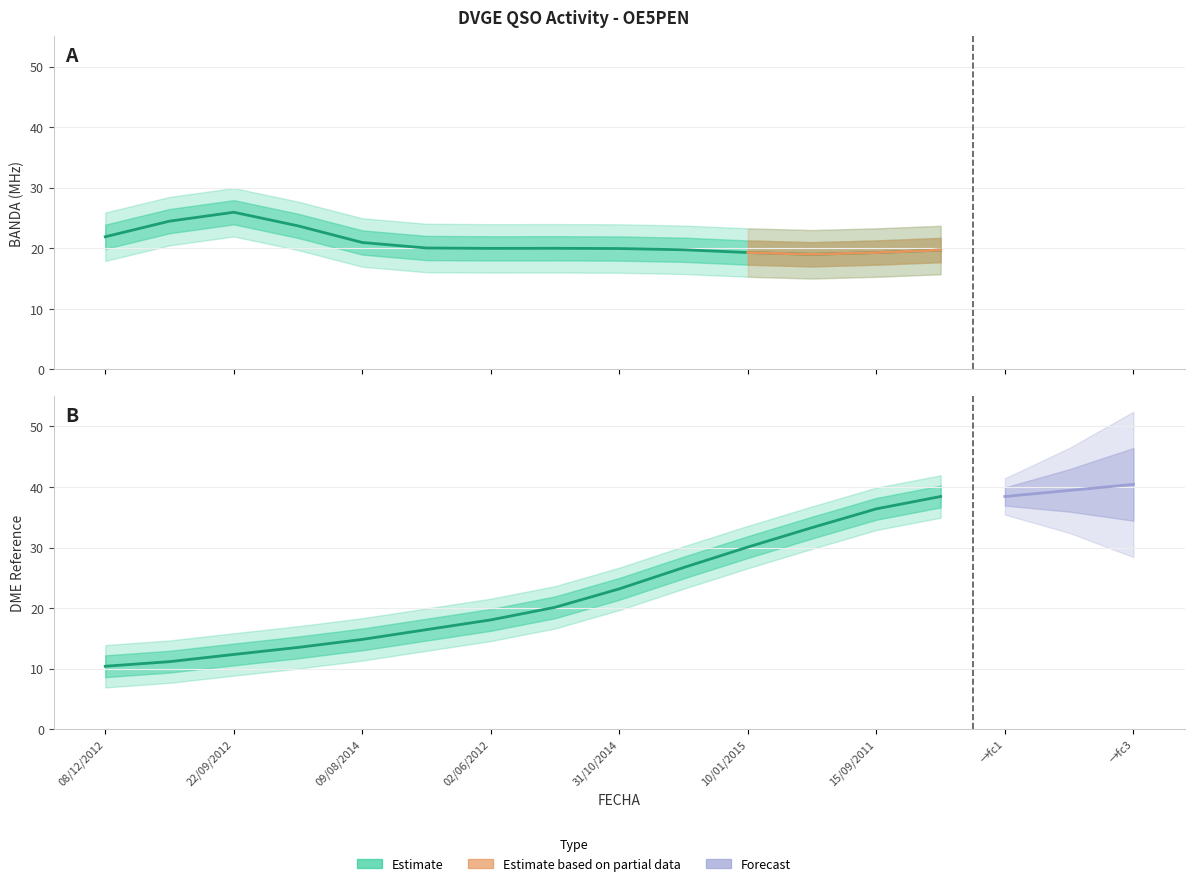

Is it true that the value at 22/09/2012 is 3.7?

False